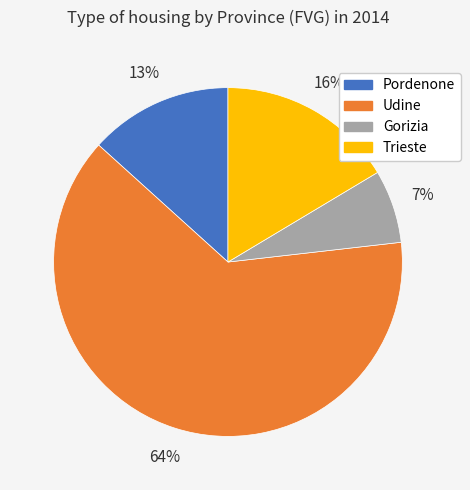

How many slices are in this pie chart?

4